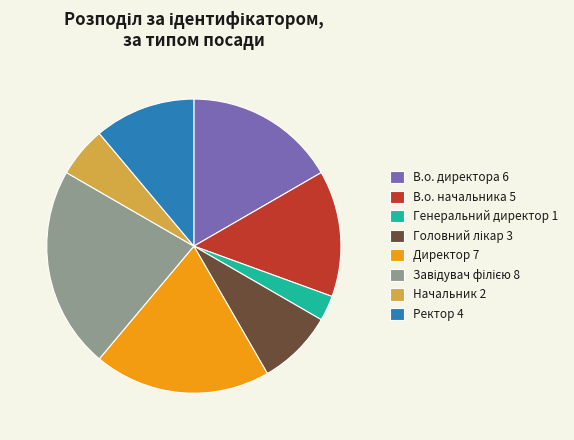

Is there a majority slice in this chart?

No